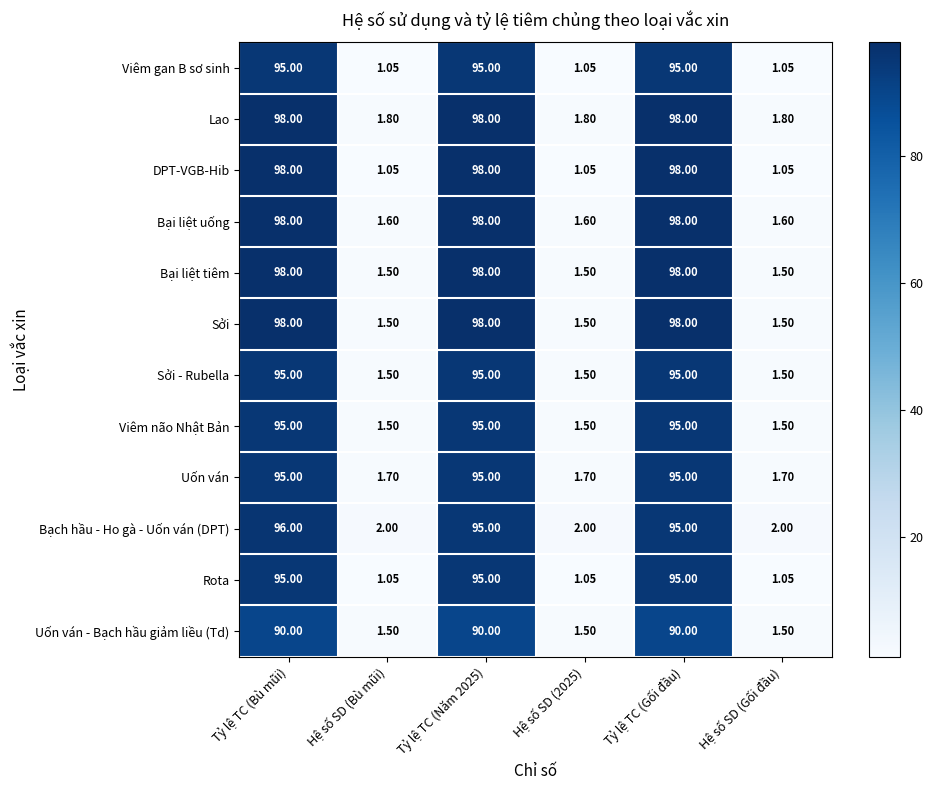

What is the difference between the highest and lowest values at Tỷ lệ TC (Năm 2025)?

8.0